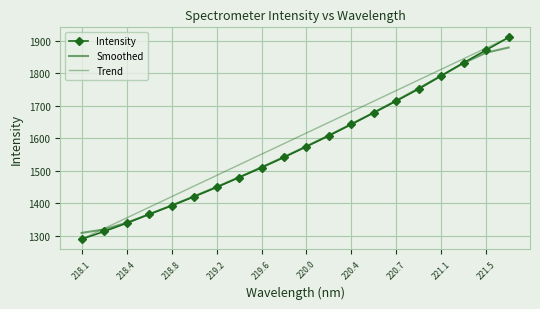

List the series in order of their peak value, lowest first.

Smoothed, Intensity, Trend